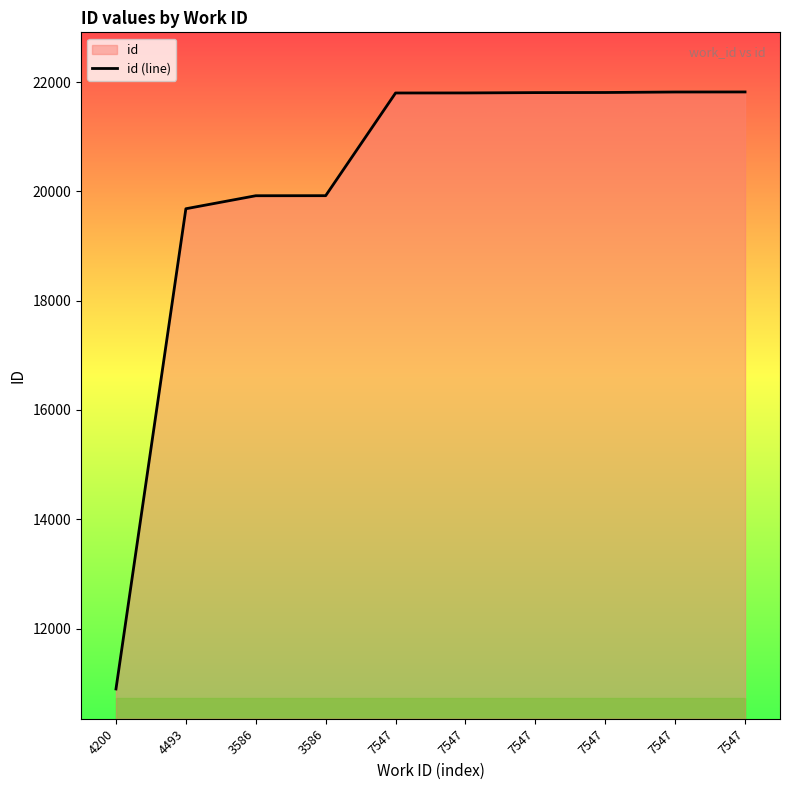

What is the sum of the values at 7547 and 7547?

43605